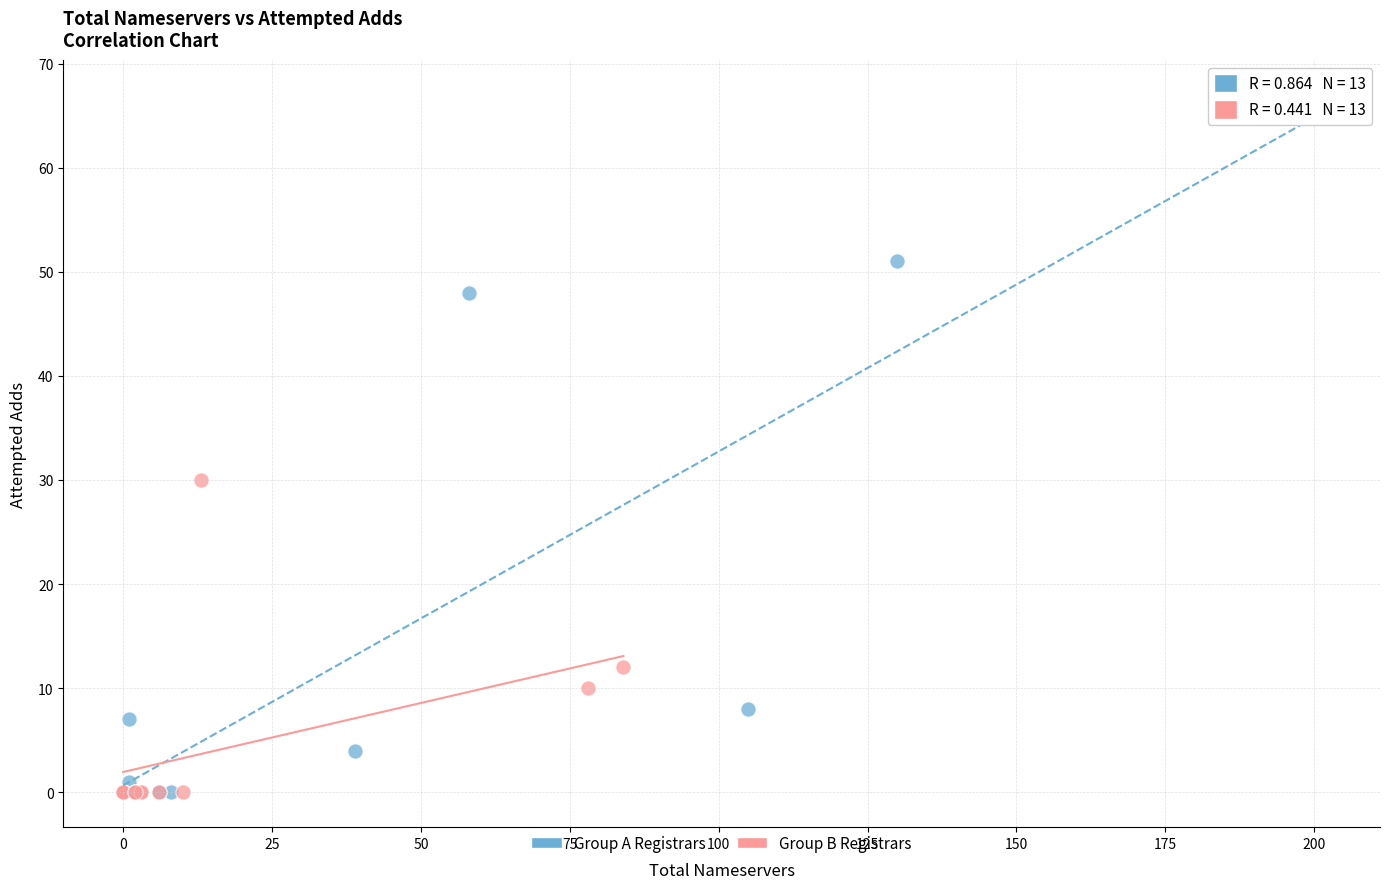

Which series reaches the maximum Y coordinate?

Group A Registrars